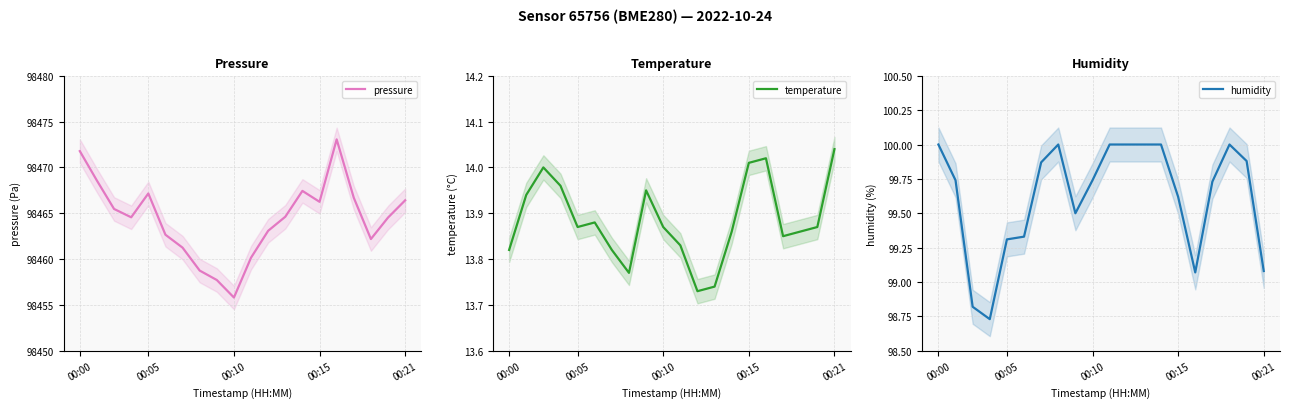

Which category has the highest value across all series?

15